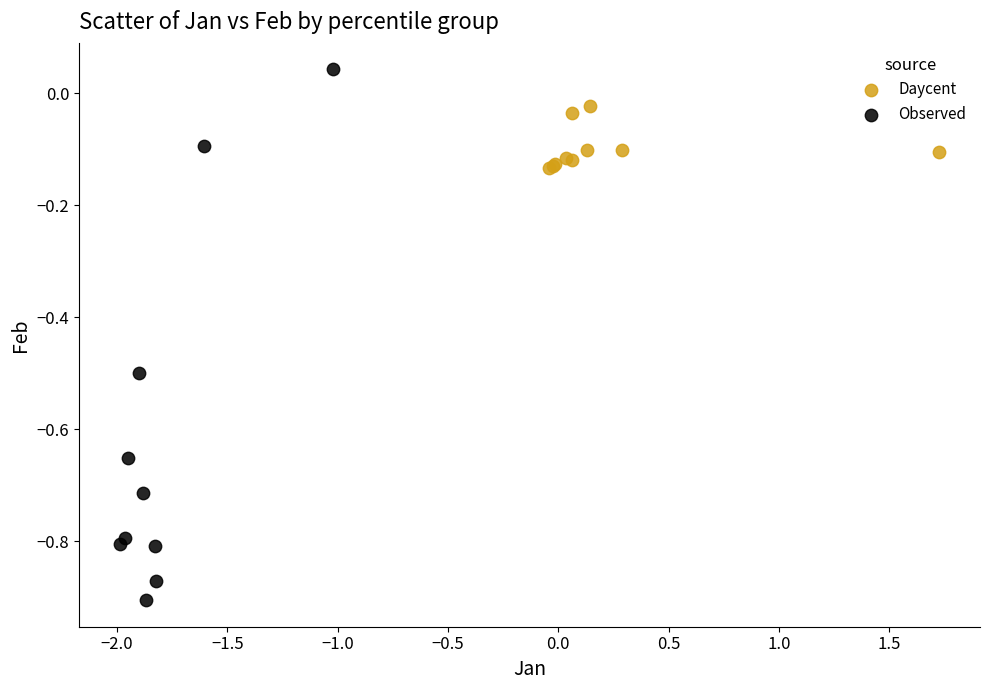

Which series reaches the minimum Y coordinate?

Observed